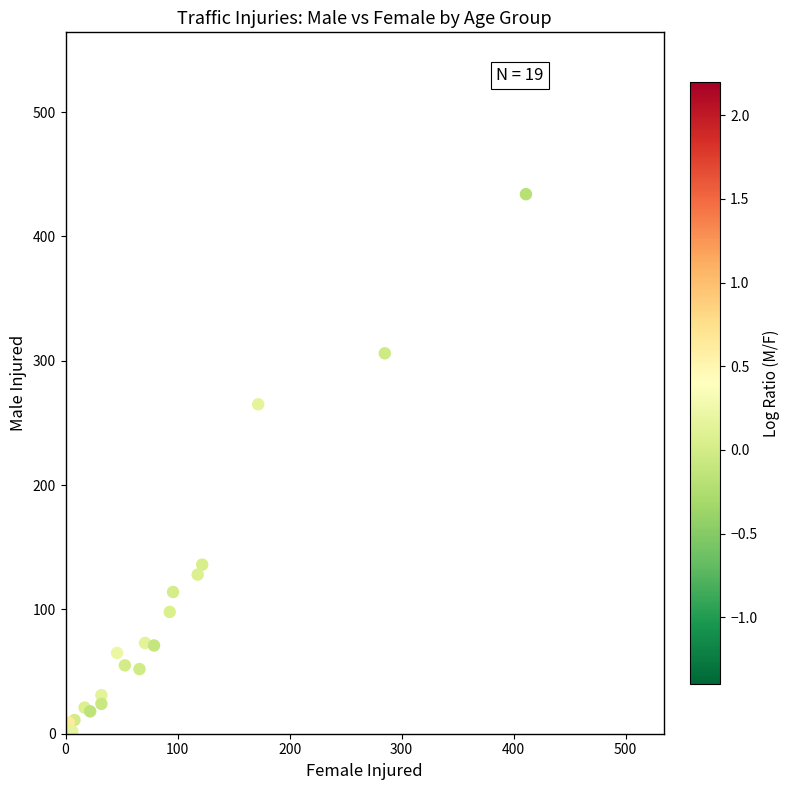

What Y value in the scatter plot is closest to 218?

265